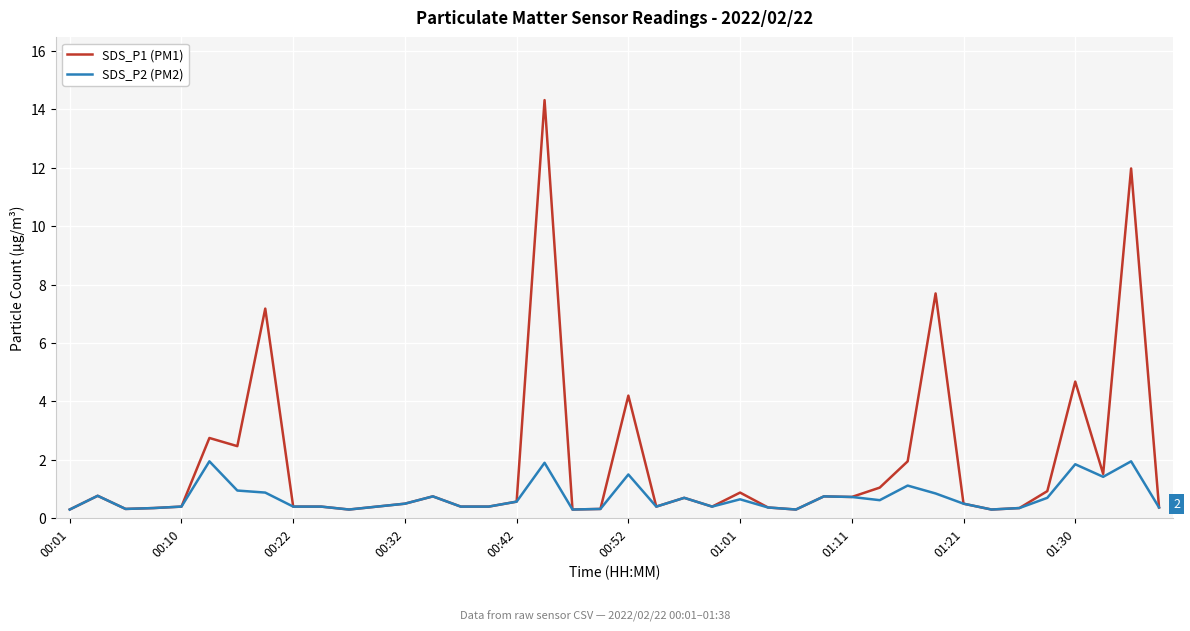

List the series in order of their peak value, highest first.

SDS_P1 (PM1), SDS_P2 (PM2)